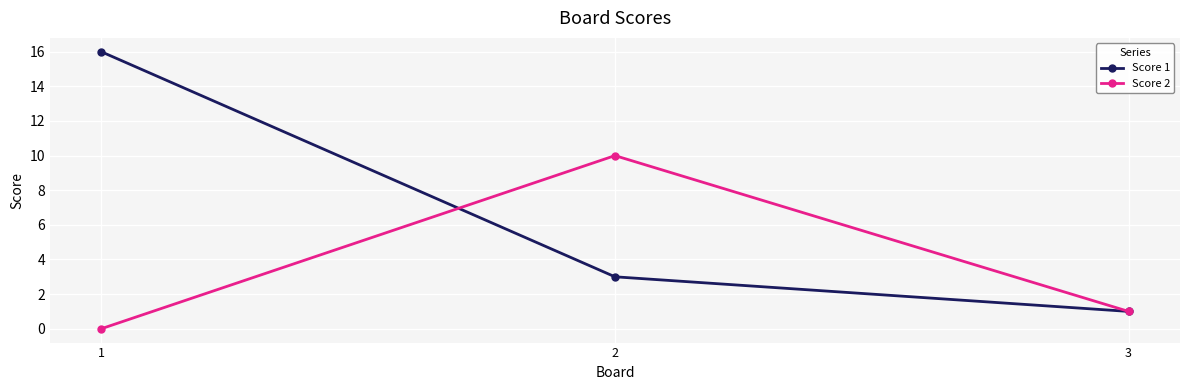

Rank the series by their maximum value, from lowest to highest.

Score 2, Score 1